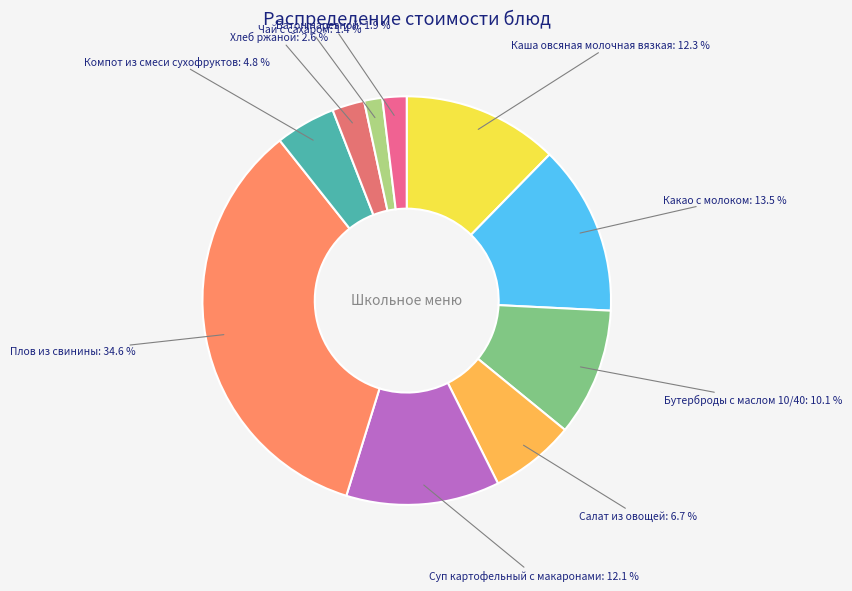

How many slices are in this pie chart?

10